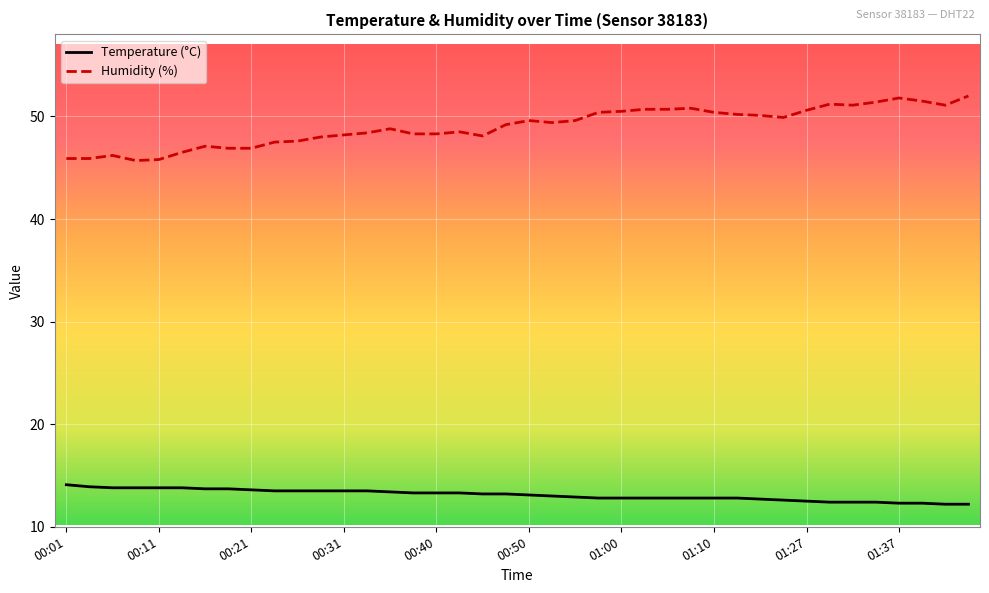

List the series in order of their peak value, highest first.

Humidity (%), Temperature (°C)